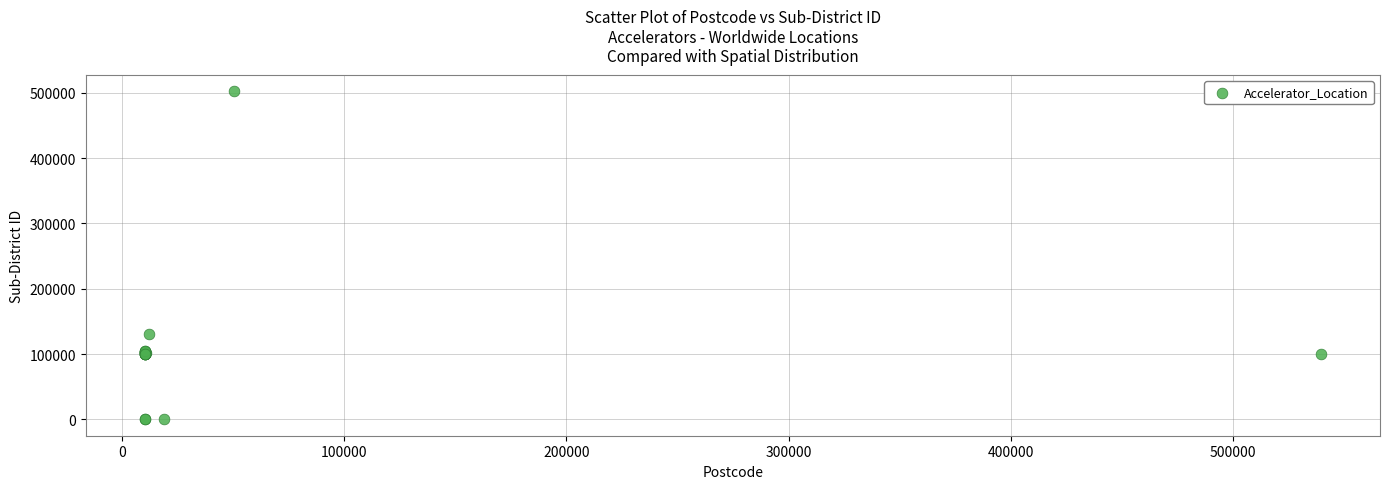

What Y value in the scatter plot is closest to 250955?

130201